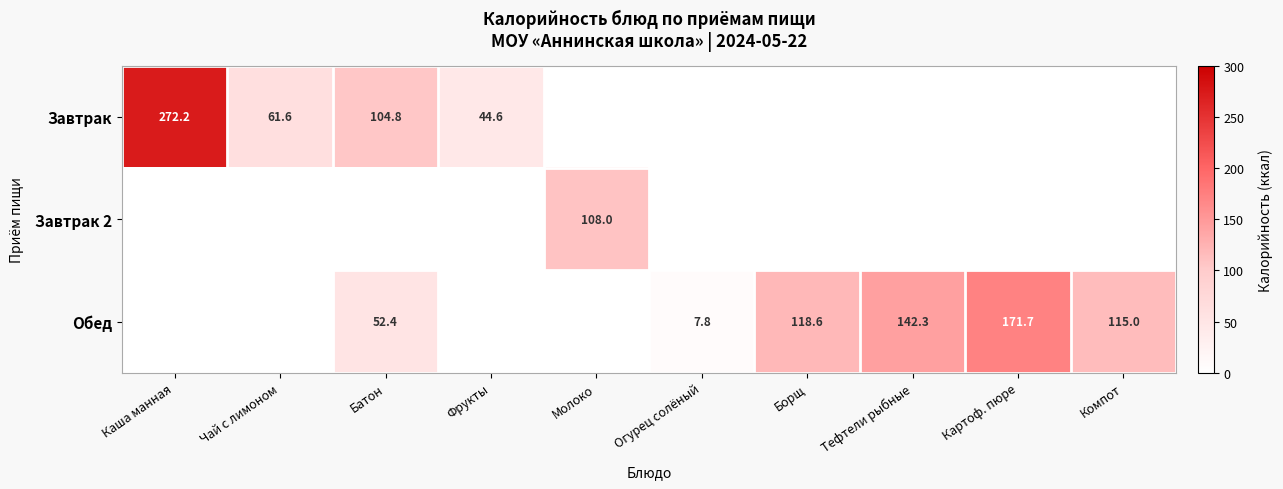

True or false: Обед has a value of 28.7 at Борщ.

False